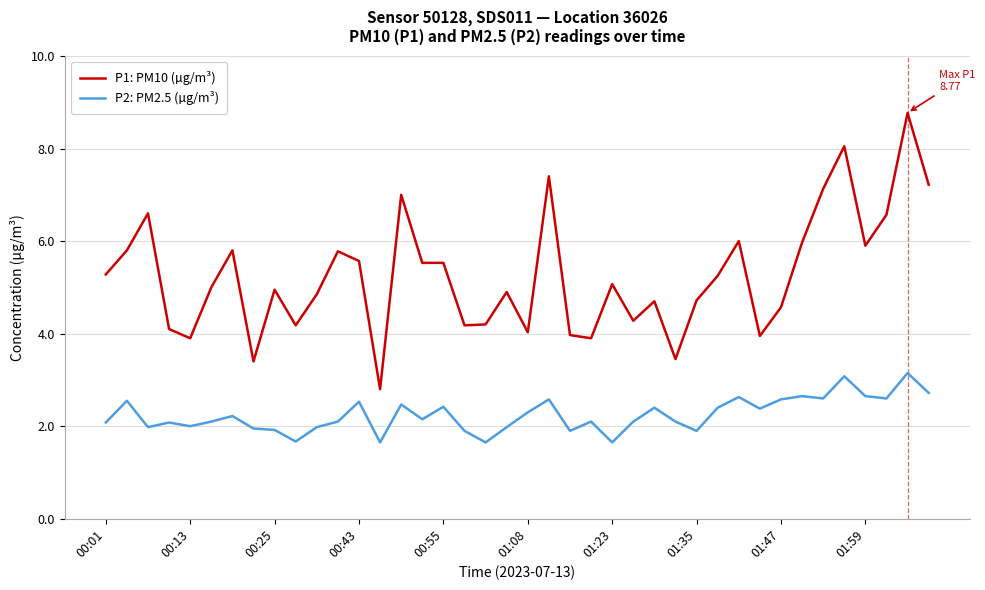

Does the chart display data point markers on the line(s)?

No